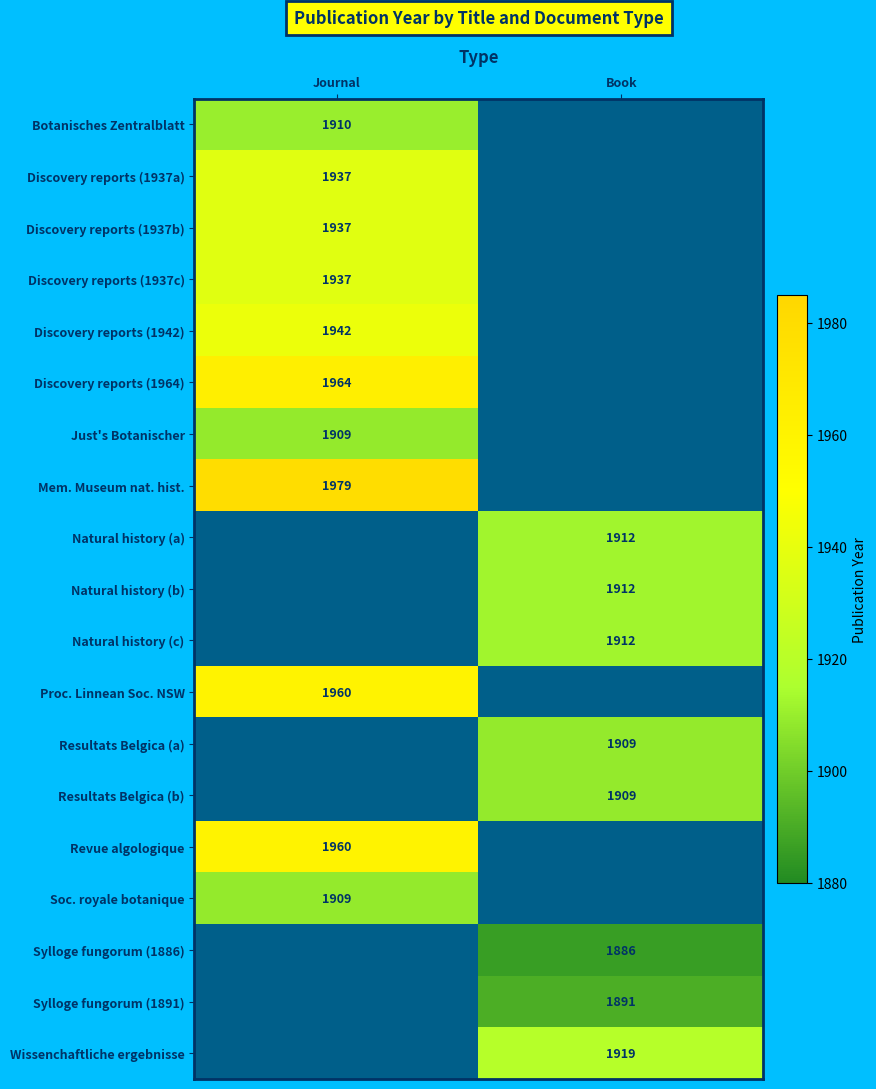

Count the number of categories in the chart.

2